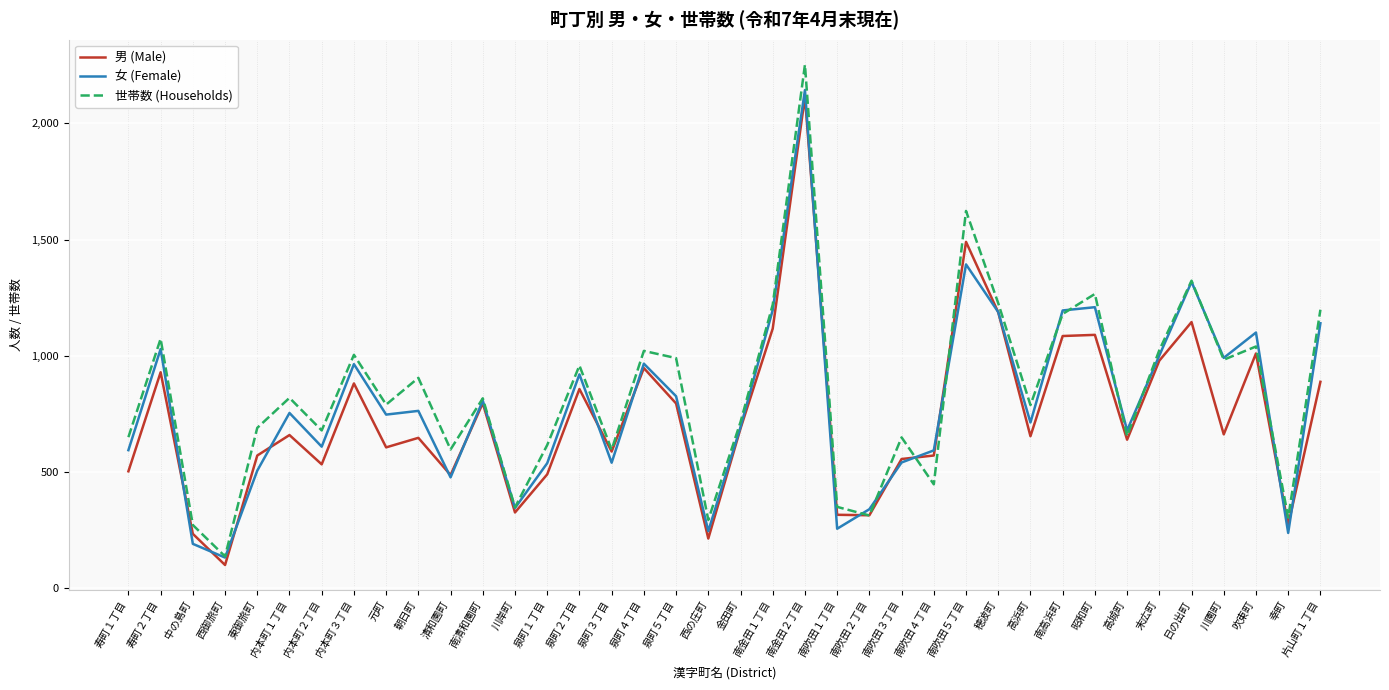

Which series has the largest range (max minus min)?

世帯数 (Households)